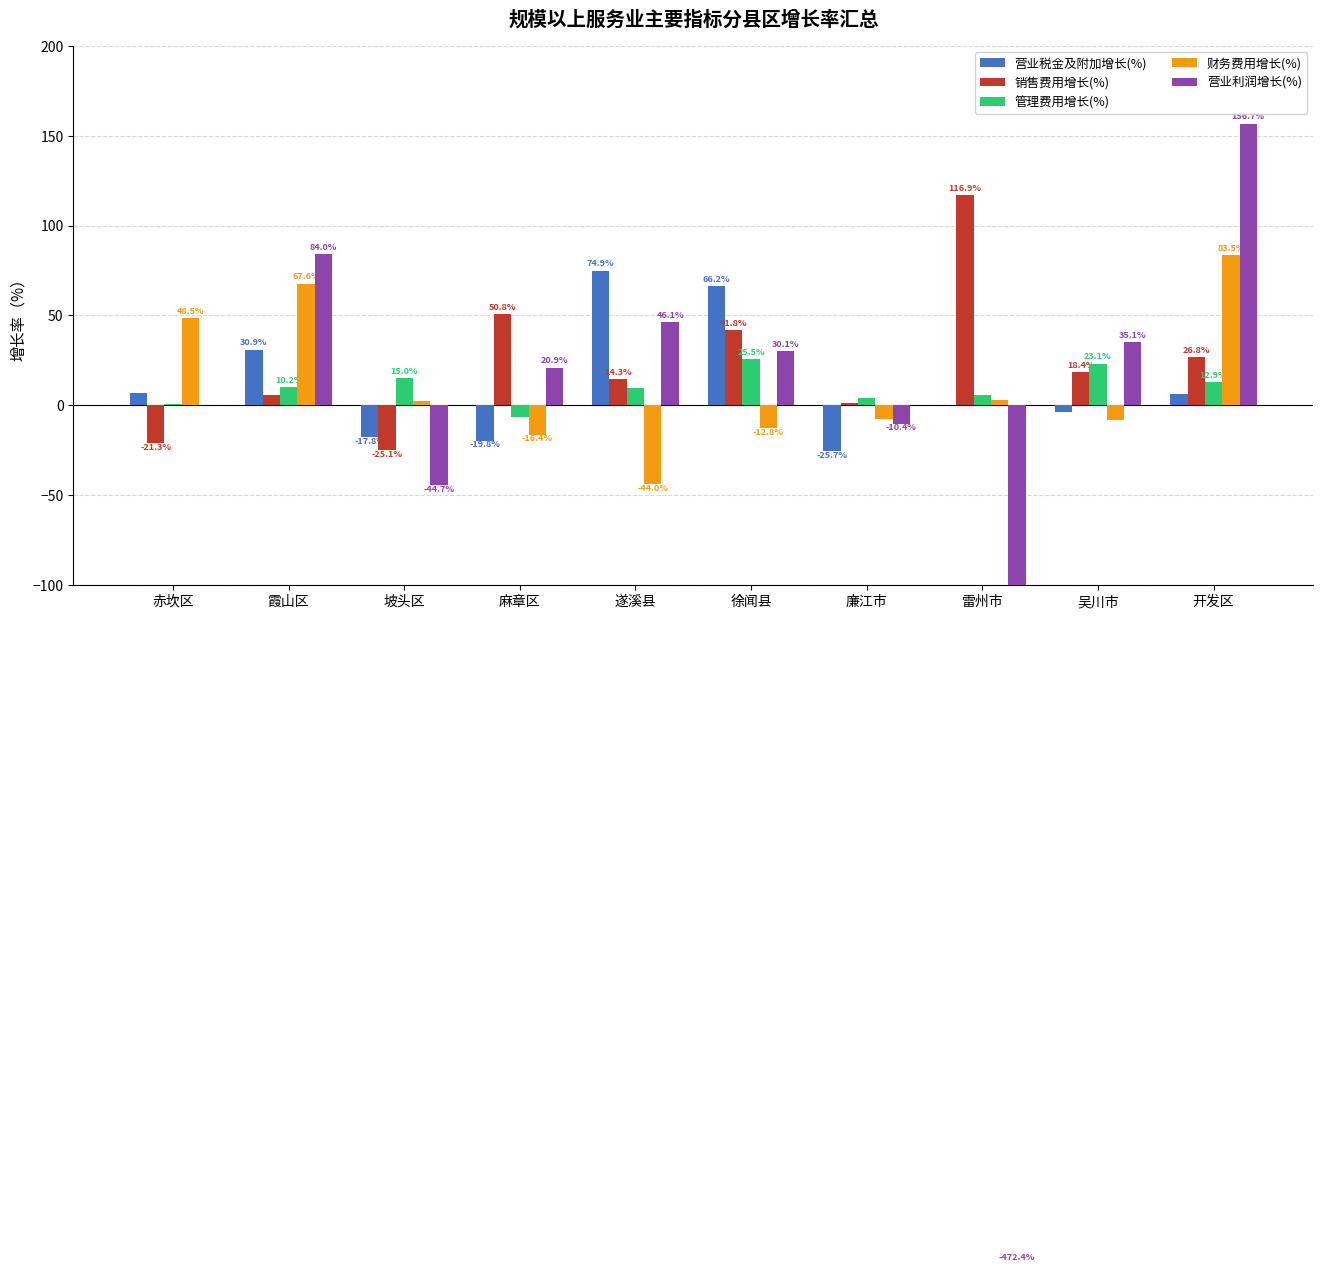

Which series changed the most between 雷州市 and 吴川市?

营业利润增长(%)